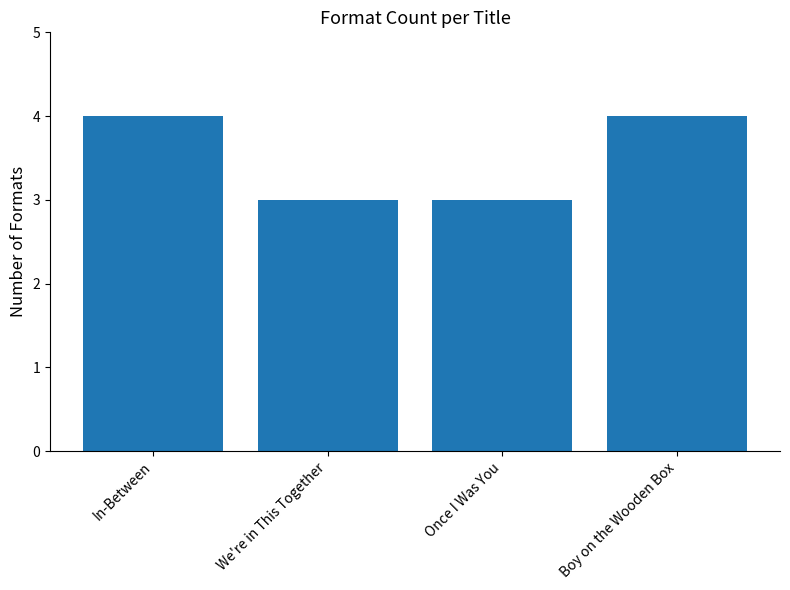

What is the maximum value shown in the chart?

4